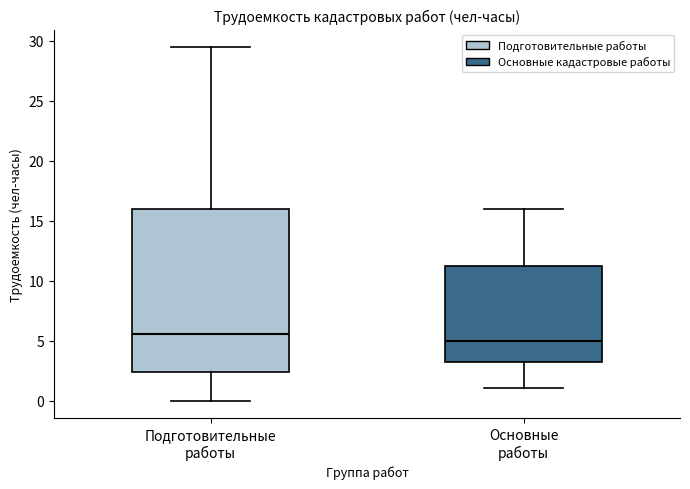

Reading left to right, read every box against the y-axis: the position of its median line, the range the box covers, and the ends of its whiskers. The values are not printed on the chart, so give them approximately, as read against the axis.

Подготовительные работы: median 5.5, box 2.5 to 16.0, whiskers 0.0 to 29.5
Основные работы: median 5.0, box 3.0 to 11.0, whiskers 1.0 to 16.0